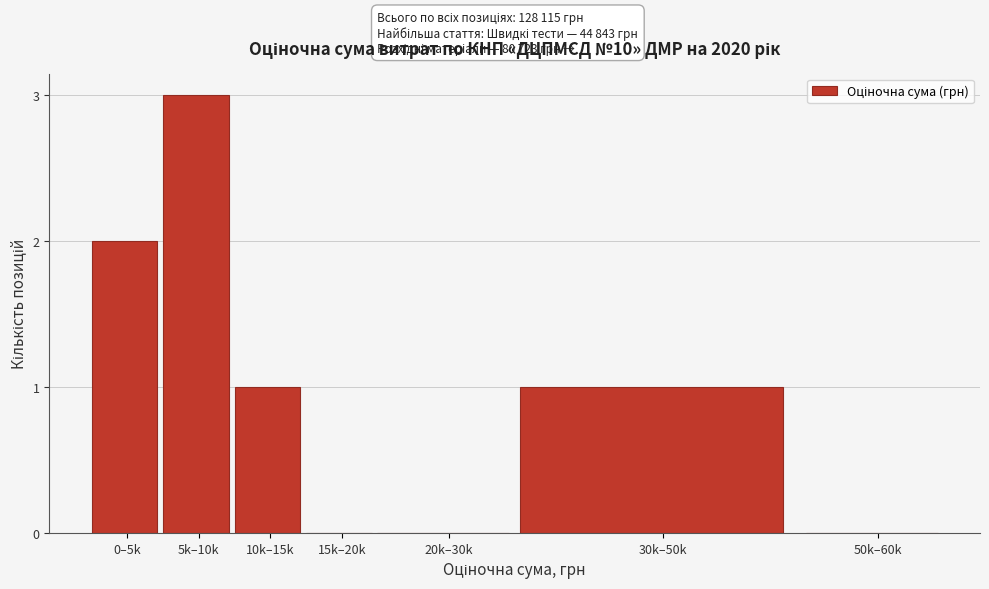

Reading left to right, list all the values displayed in this chart.

0–5k=2	5k–10k=3	10k–15k=1	15k–20k=0	20k–30k=0	30k–50k=1	50k–60k=0